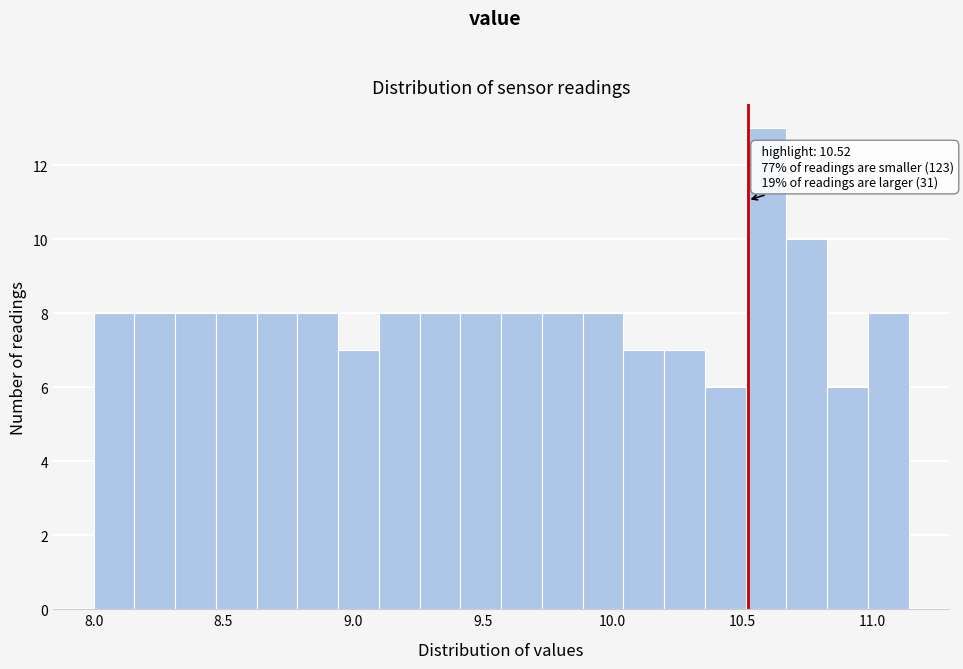

Read against the x-axis, roughly where is the centre of the tallest bar?

10.60